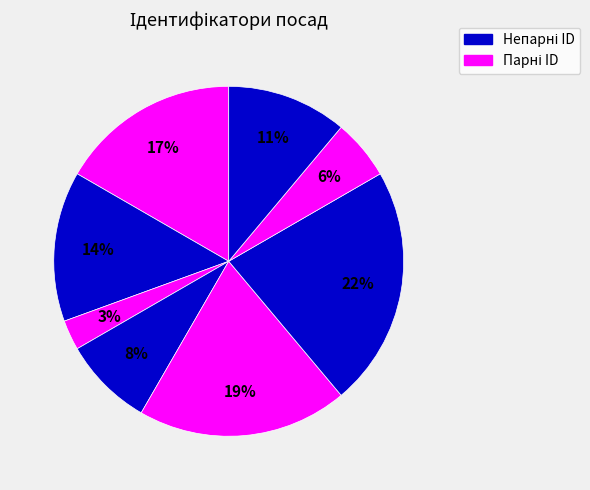

Count the number of slices in the pie.

8